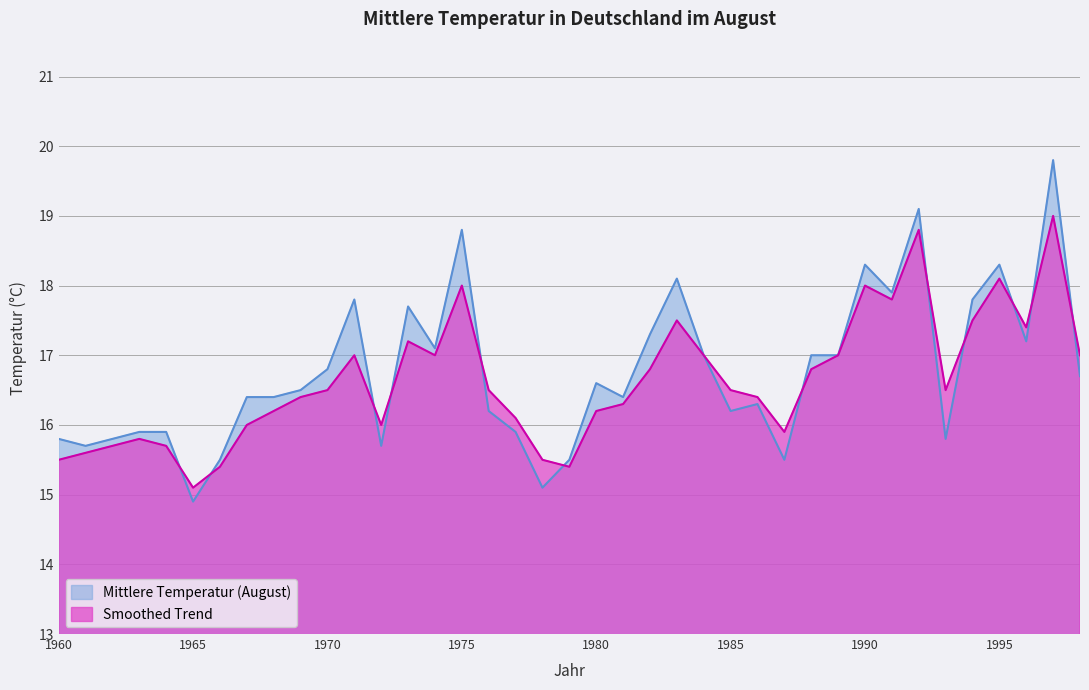

What are all the series names shown in the legend?

Mittlere Temperatur (August), Smoothed Trend